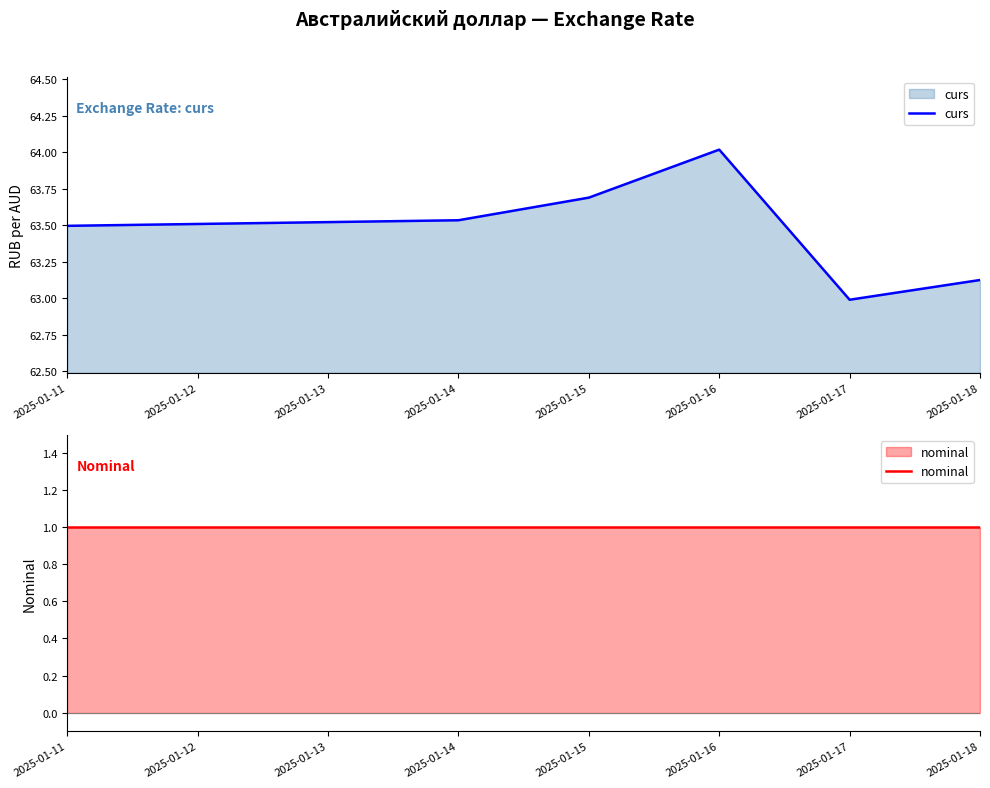

At which label does curs reach its peak?

2025-01-16